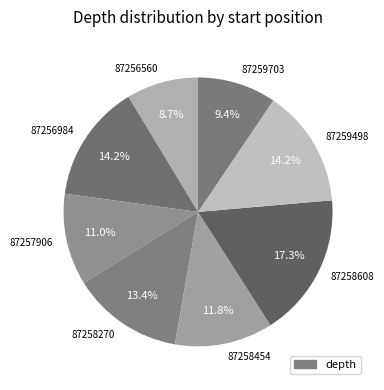

How many slices are in this pie chart?

8